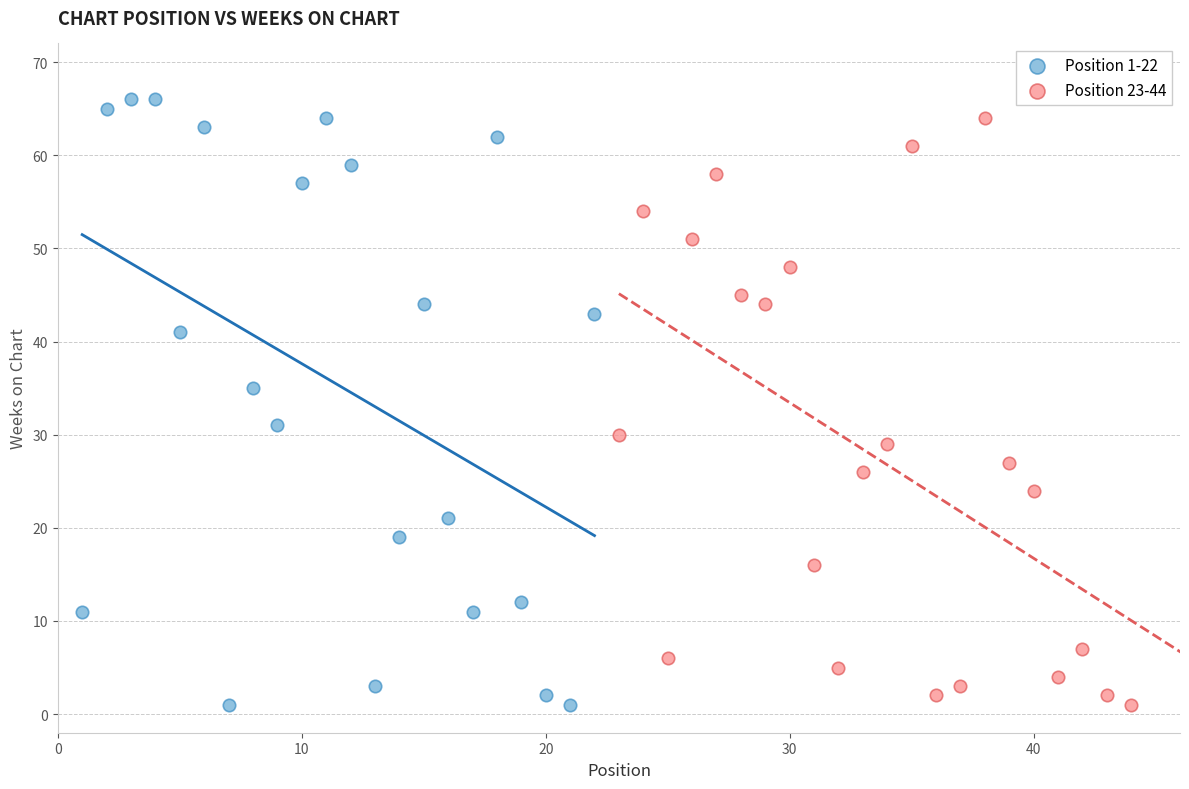

Which series has the widest spread of Y values?

Position 1-22